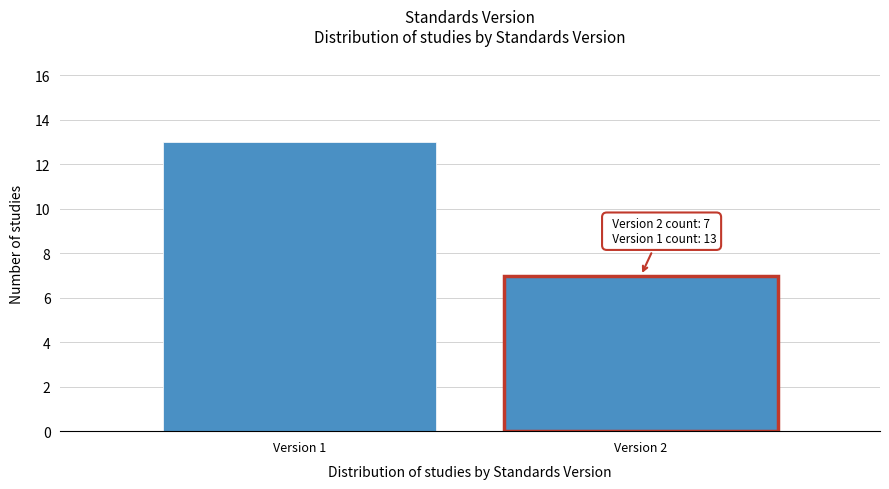

Reading left to right, what are all the values shown in this chart?

Version 1=13	Version 2=7